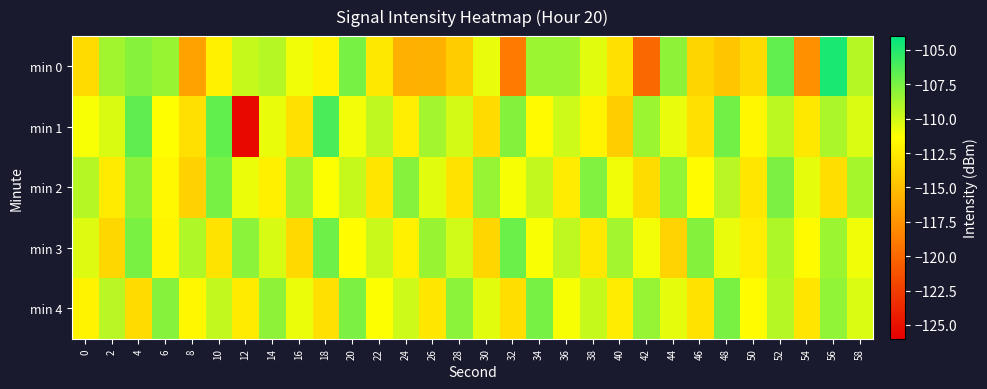

What is the smallest value displayed?

-125.4